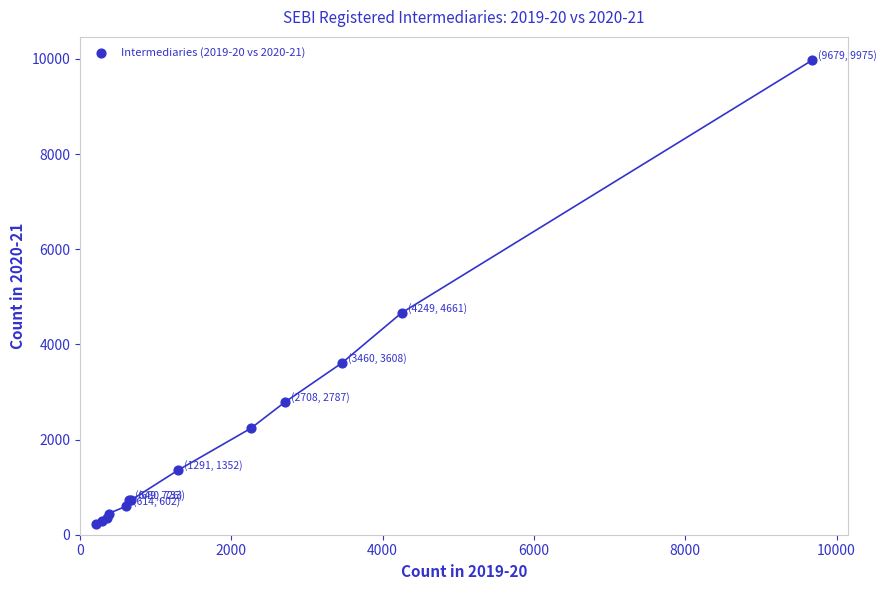

What Y value in the scatter plot is closest to 5095?

4661